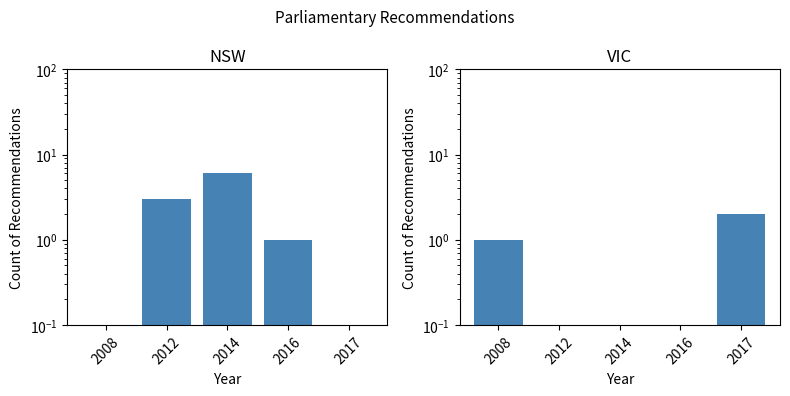

Rank the series by their average value, from lowest to highest.

VIC, NSW